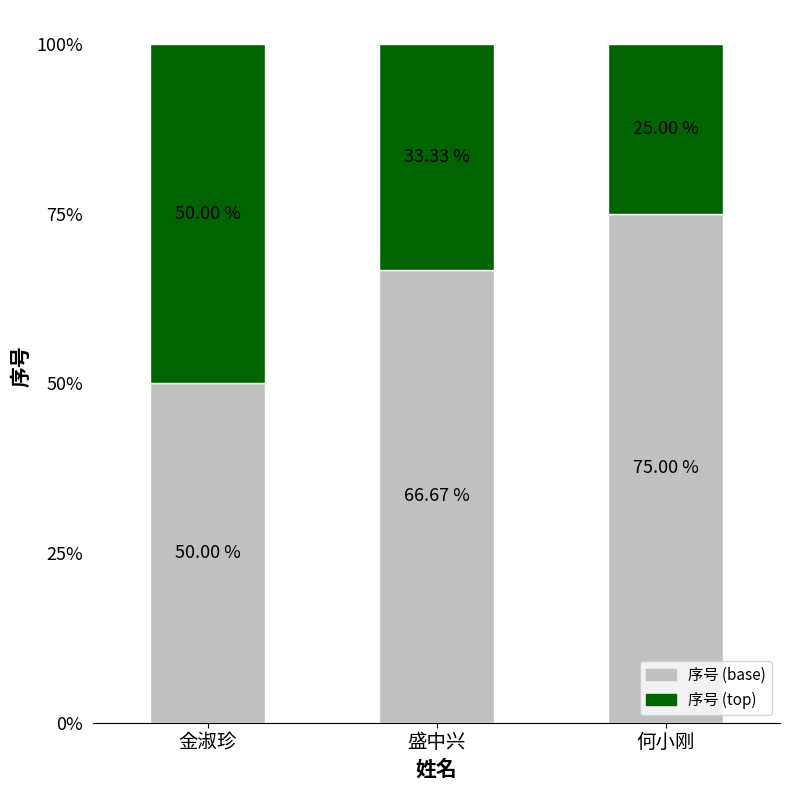

Are the bars grouped side by side (vs. stacked)?

No